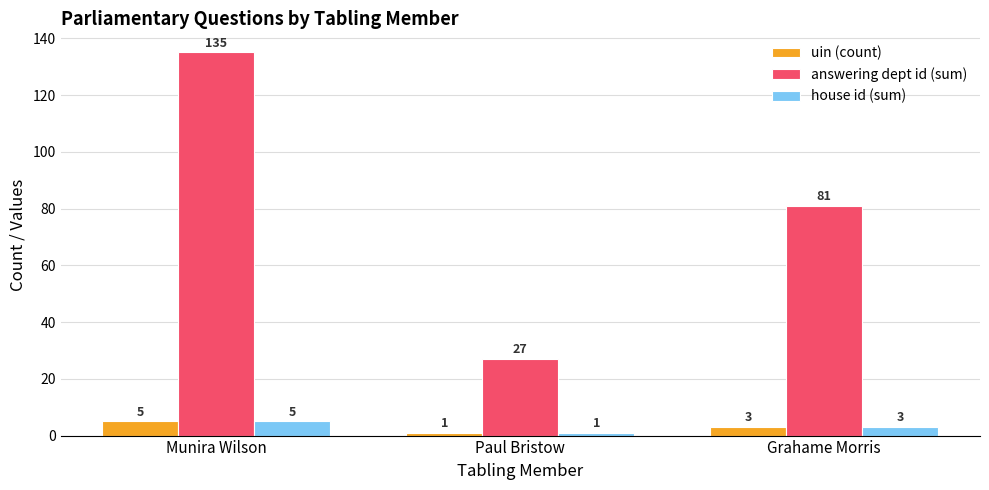

Reading left to right, list all the values displayed in this chart.

uin (count): Munira Wilson=5	Paul Bristow=1	Grahame Morris=3
answering dept id (sum): Munira Wilson=135	Paul Bristow=27	Grahame Morris=81
house id (sum): Munira Wilson=5	Paul Bristow=1	Grahame Morris=3